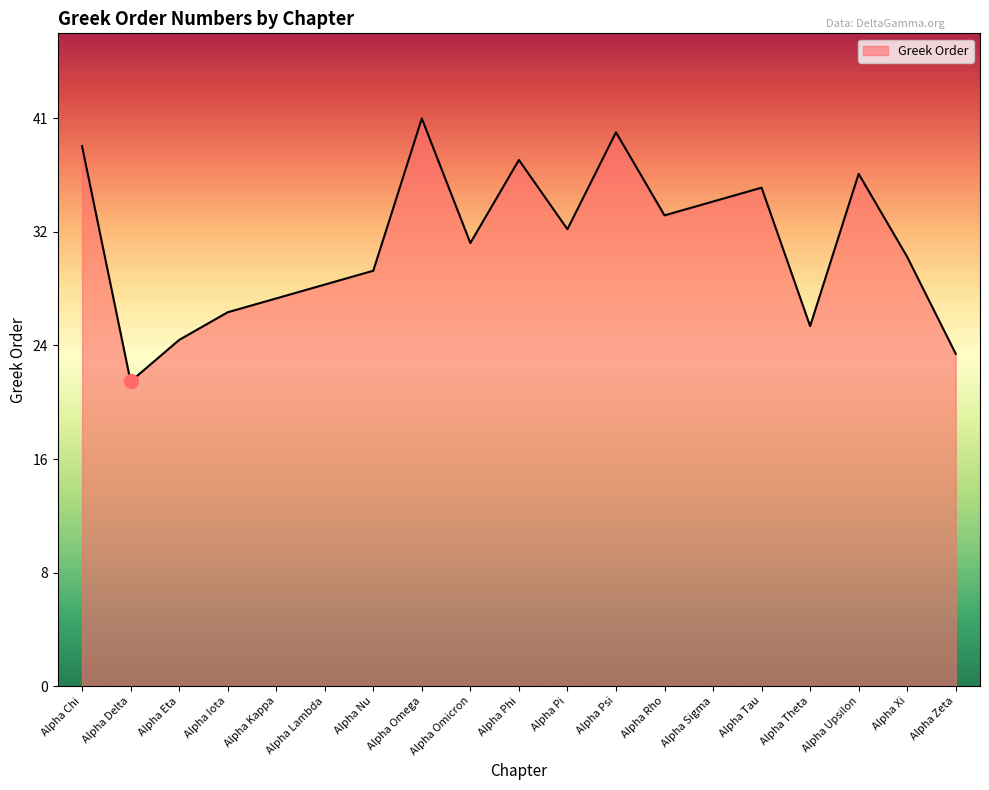

How many interior local valleys (lower than both neighbors) does the data have?

5